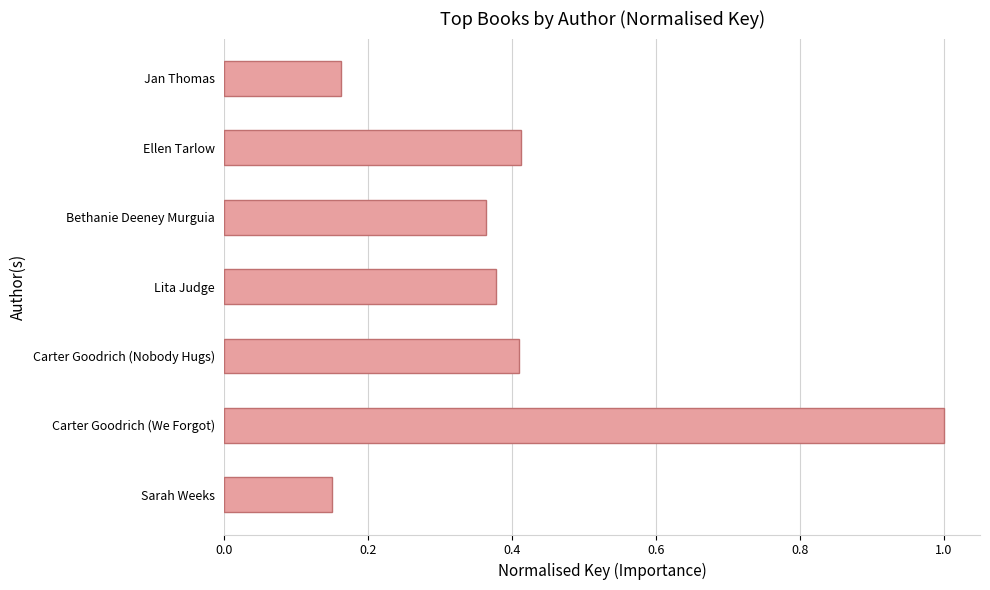

Where is the data nearest to the value 0?

Sarah Weeks